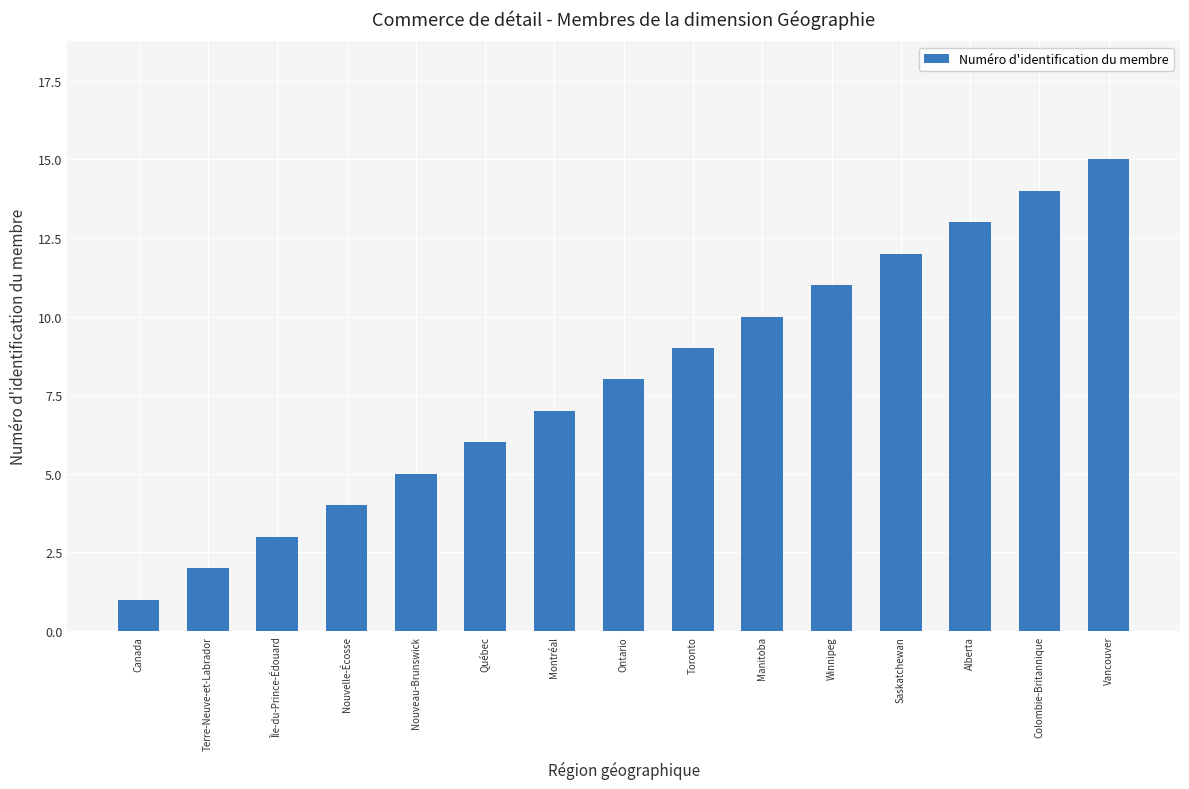

What is the change in value from Canada to Nouveau-Brunswick?

+4